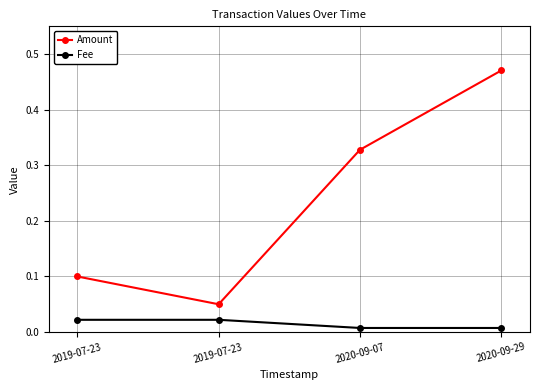

Is it true that Amount equals 0.1 at 2019-07-23?

True